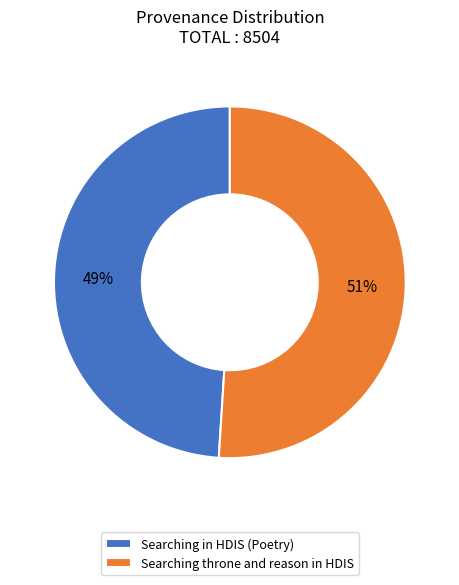

Which slice represents more than half of the pie?

Searching throne and reason in HDIS